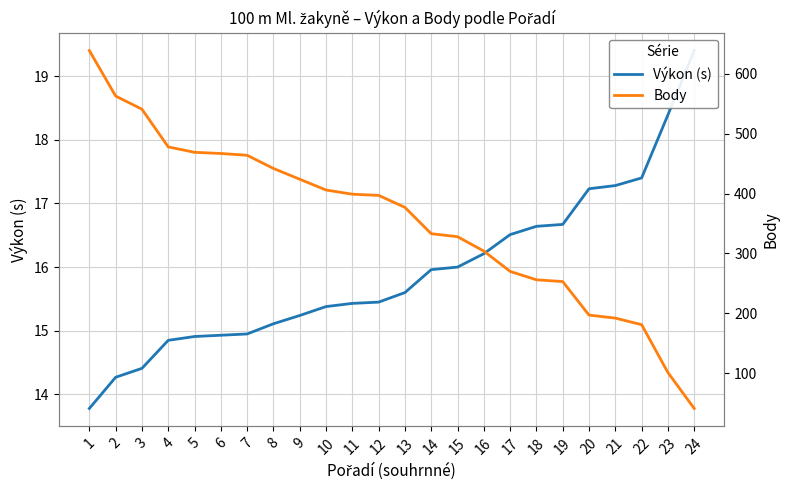

At which category does the chart reach its minimum across all series?

1